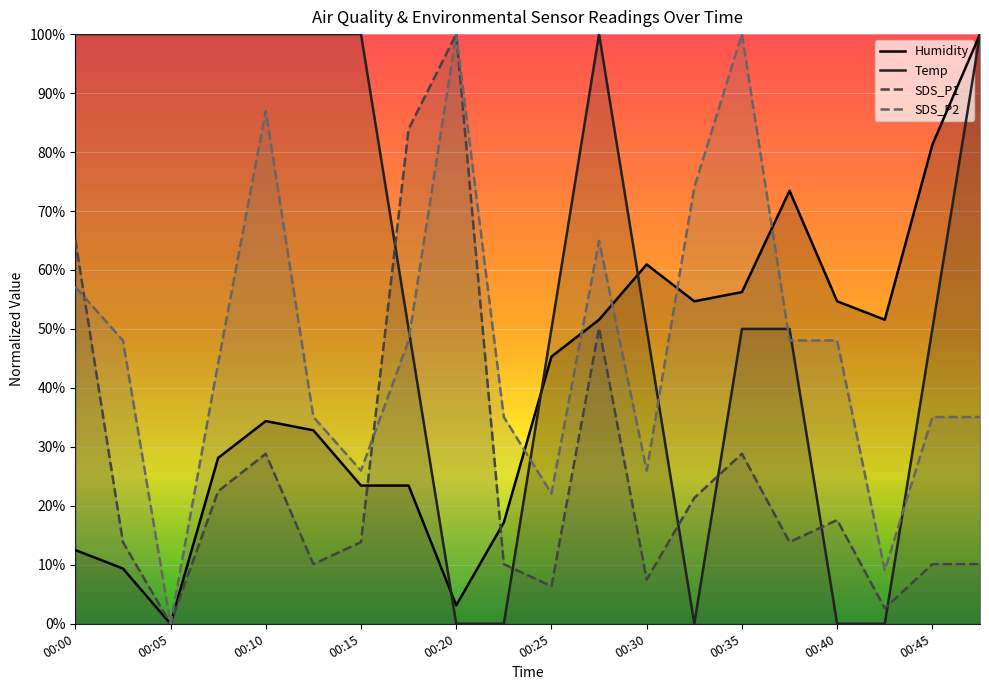

At 00:00, list the series in order from smallest to largest.

Humidity, SDS_P2, SDS_P1, Temp